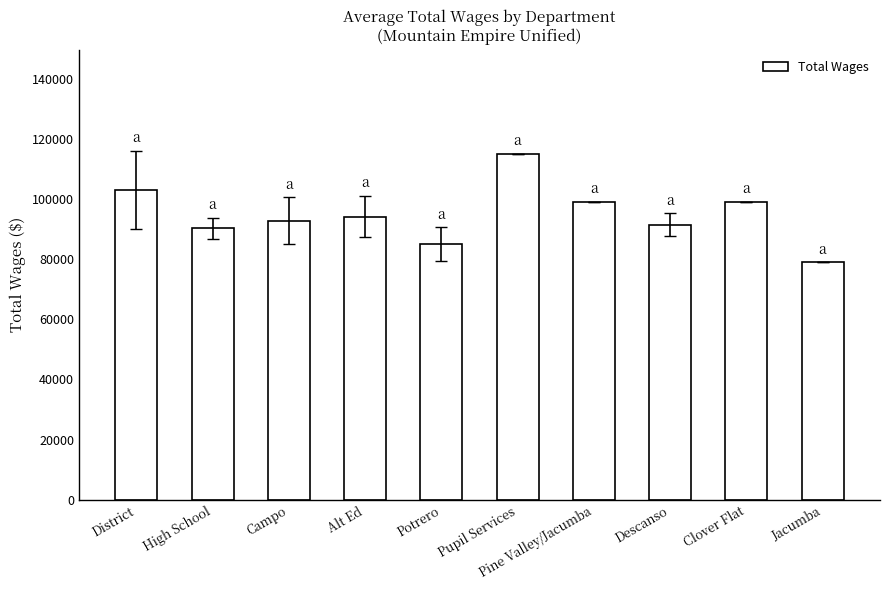

What is the label of the 10th bar from the left?

Jacumba